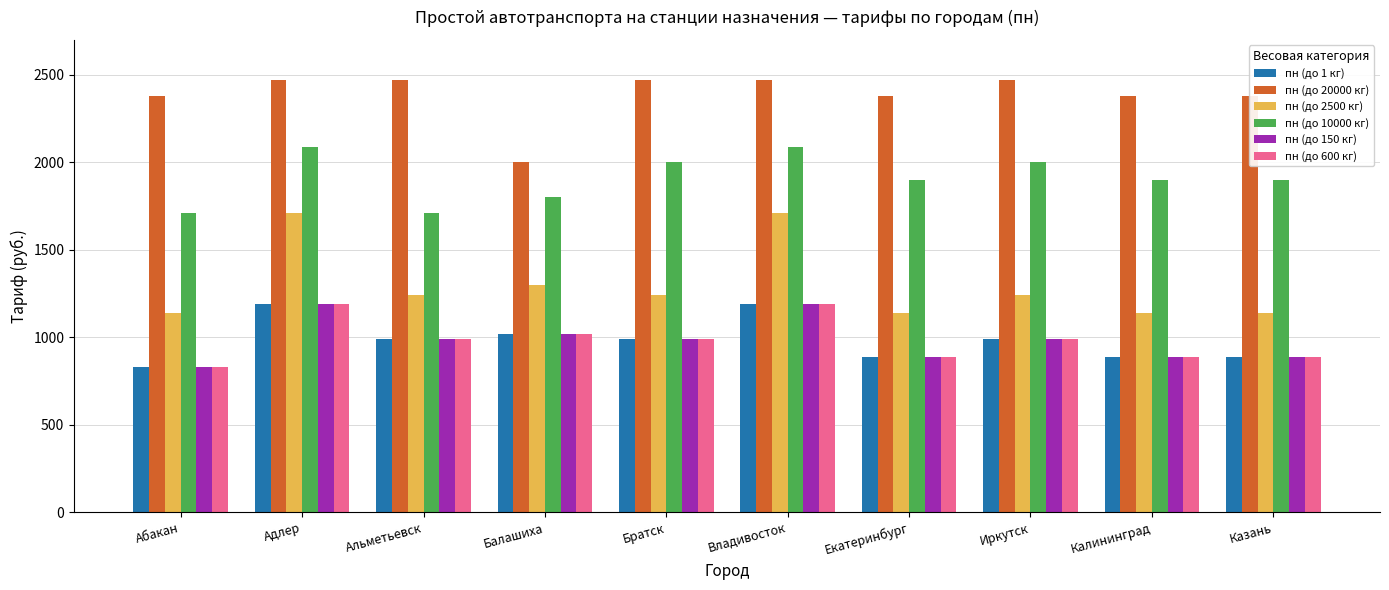

Which category has the lowest value in the пн (до 150 кг) series?

Абакан